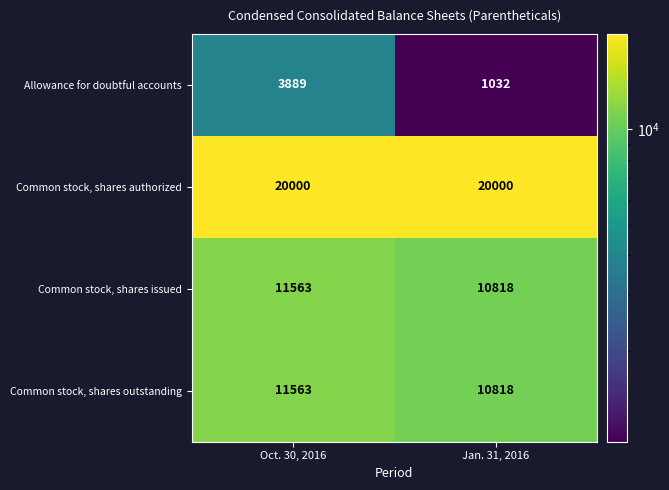

List the labels in order of Common stock, shares issued value, largest first.

Oct. 30, 2016, Jan. 31, 2016